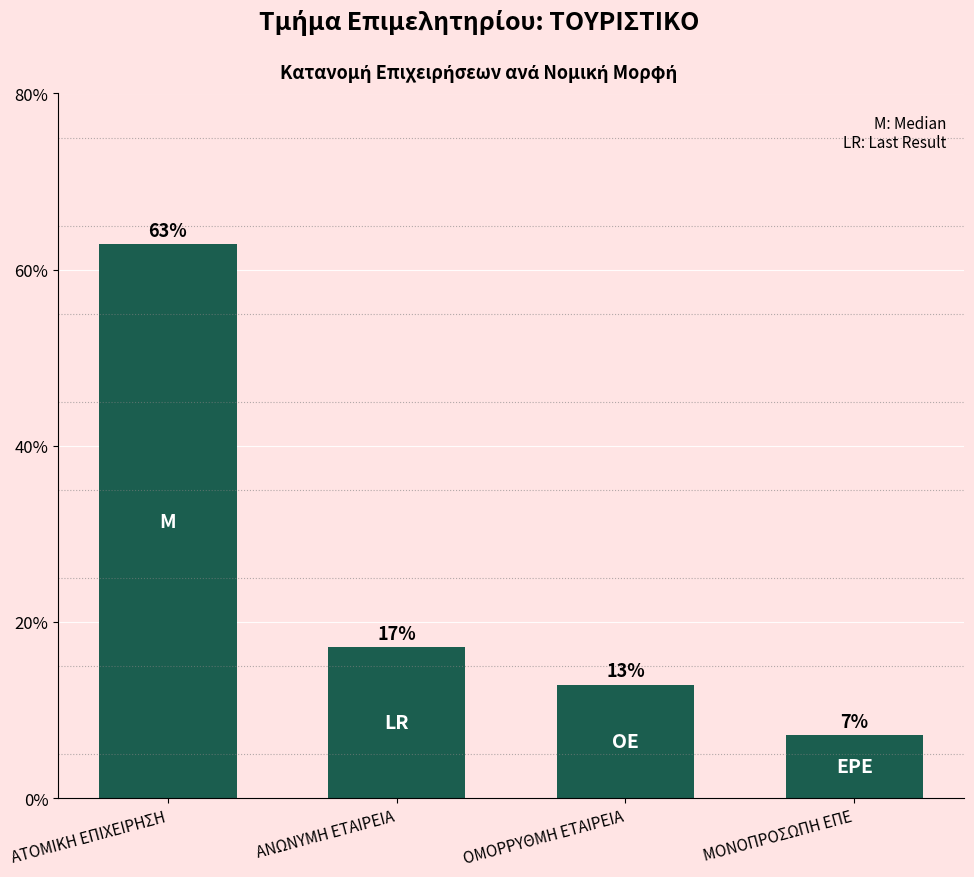

How many distinct data groups are displayed?

1